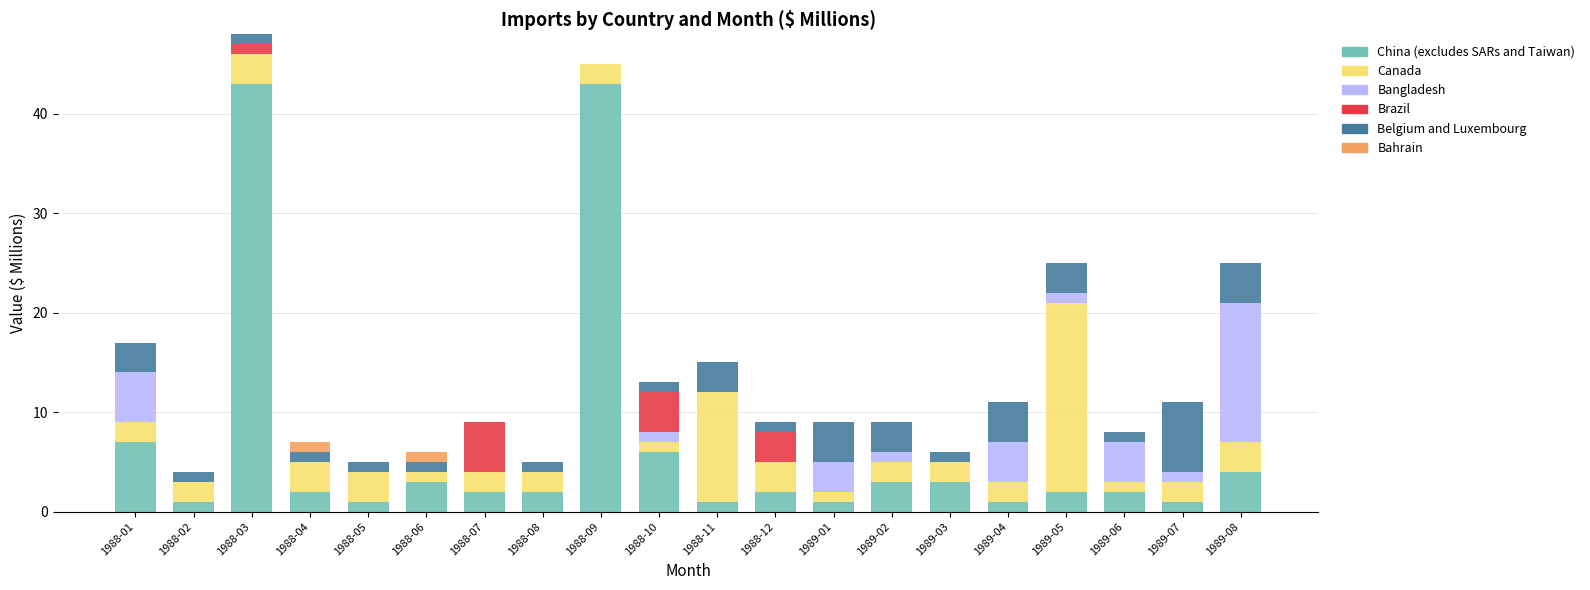

How many categories are shown in the chart?

20